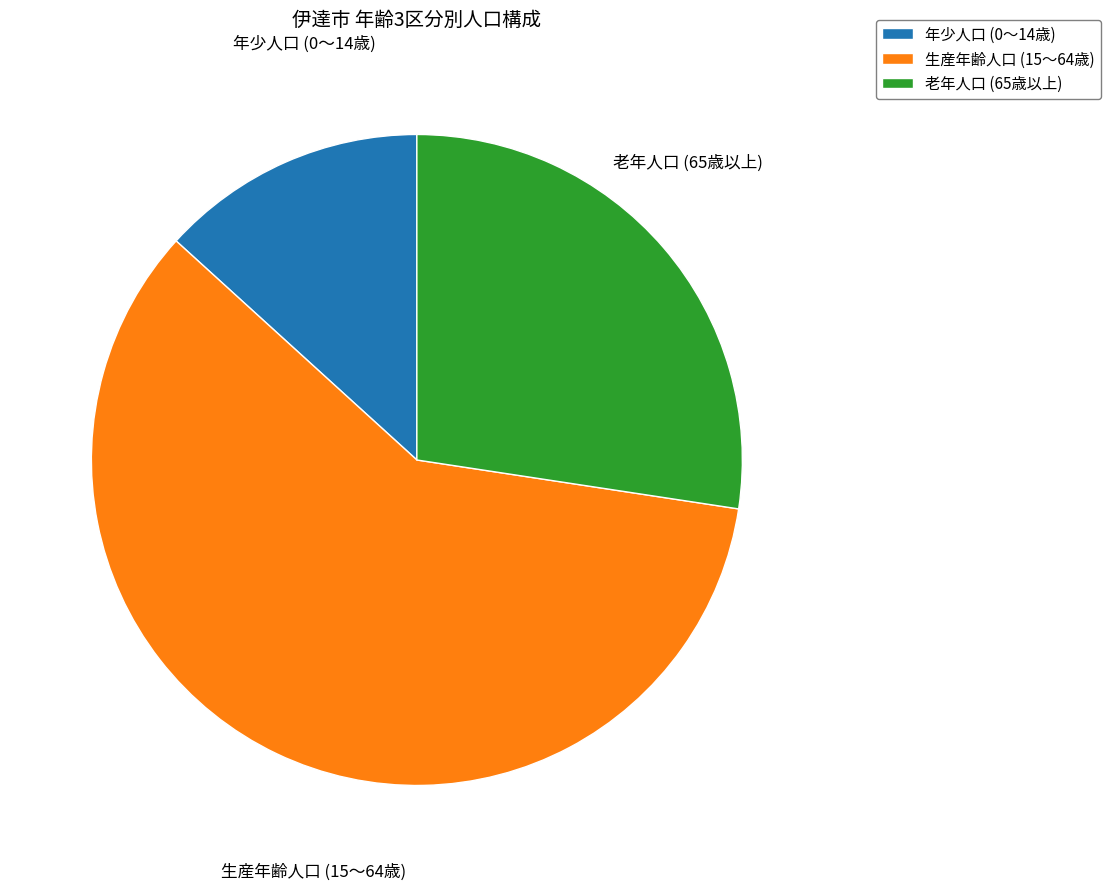

Rank the categories by value from highest to lowest.

生産年齢人口 (15～64歳), 老年人口 (65歳以上), 年少人口 (0～14歳)